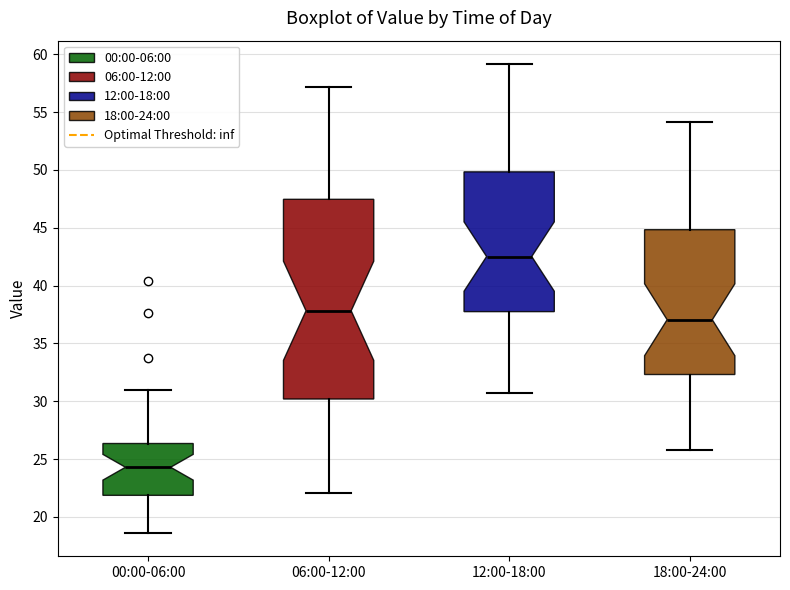

Comparing the boxes themselves (not the whiskers), which one is the tallest?

06:00-12:00